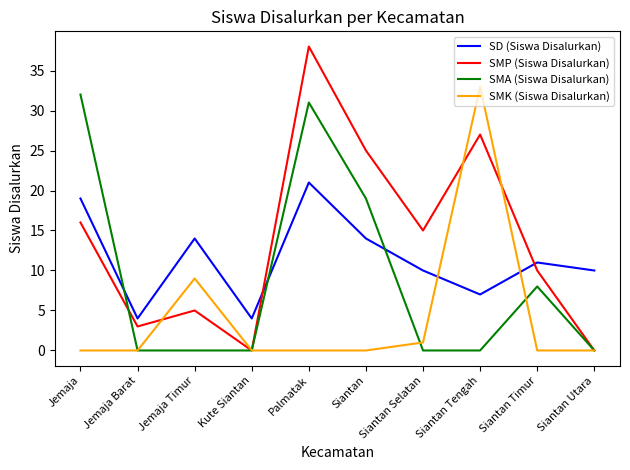

What are all the series names shown in the legend?

SD (Siswa Disalurkan), SMP (Siswa Disalurkan), SMA (Siswa Disalurkan), SMK (Siswa Disalurkan)